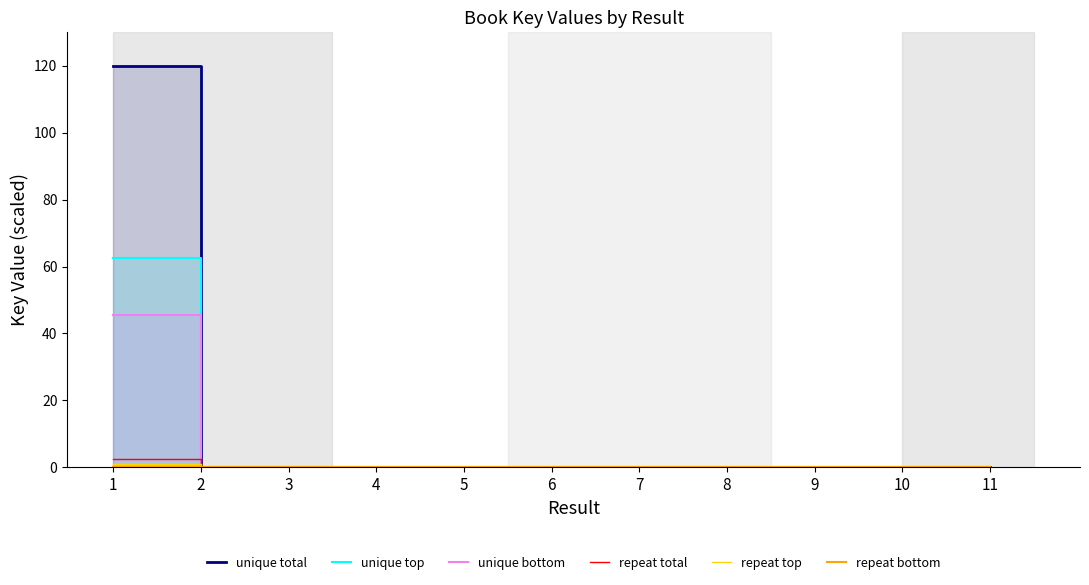

True or false: unique total and repeat total cross at least once.

False